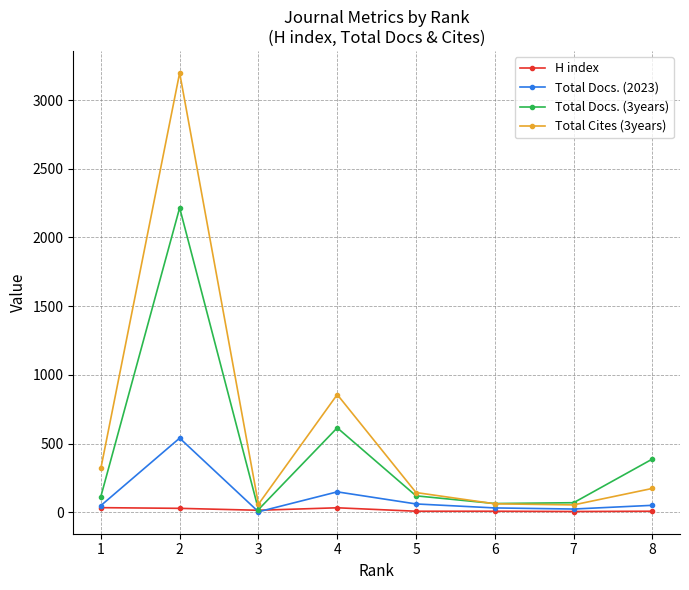

List the series in order of their peak value, highest first.

Total Cites (3years), Total Docs. (3years), Total Docs. (2023), H index